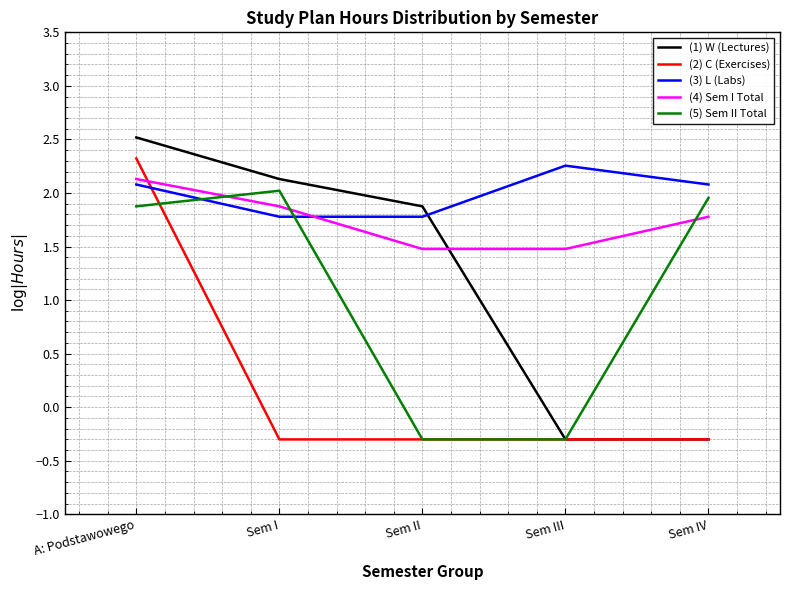

True or false: (5) Sem II Total has more than 1 points higher than both neighbors.

False